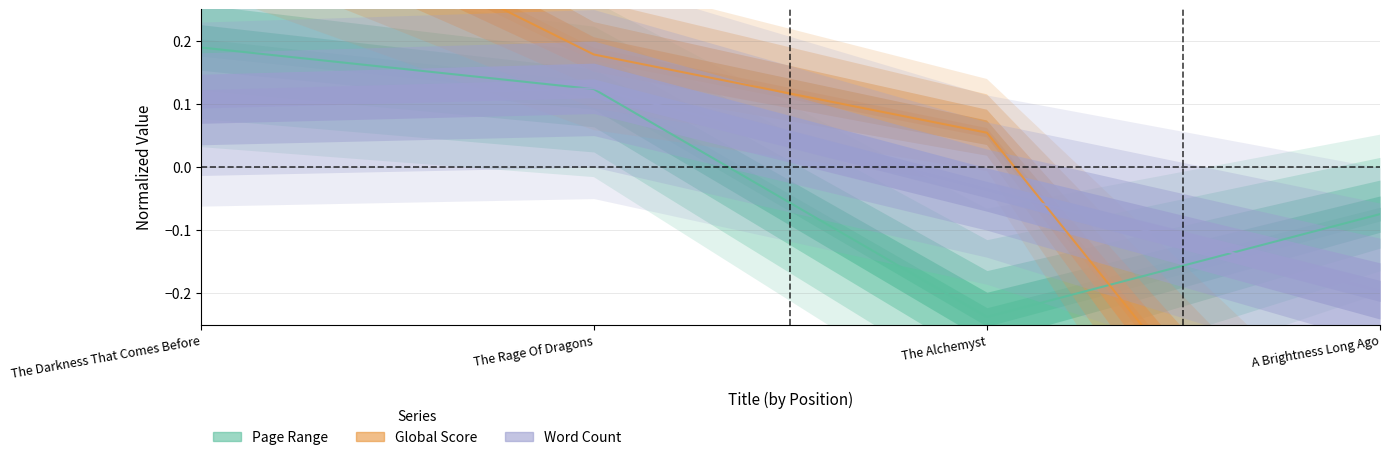

Between which two adjacent categories do Global Score and Page Range first intersect?

The Alchemyst and A Brightness Long Ago